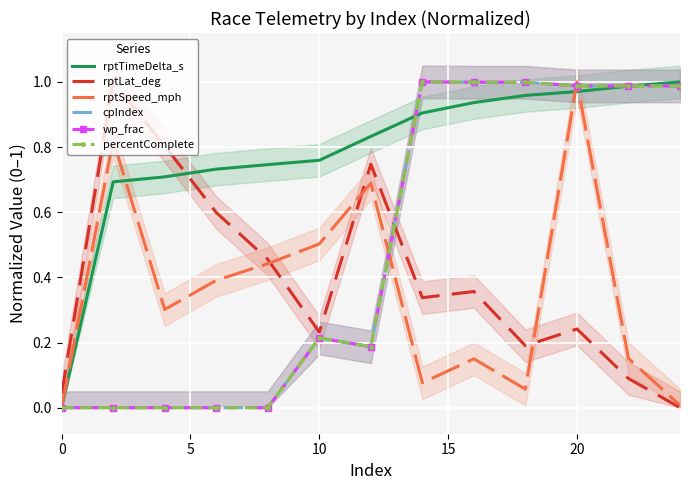

How many times do cpIndex and rptTimeDelta_s cross each other?

2